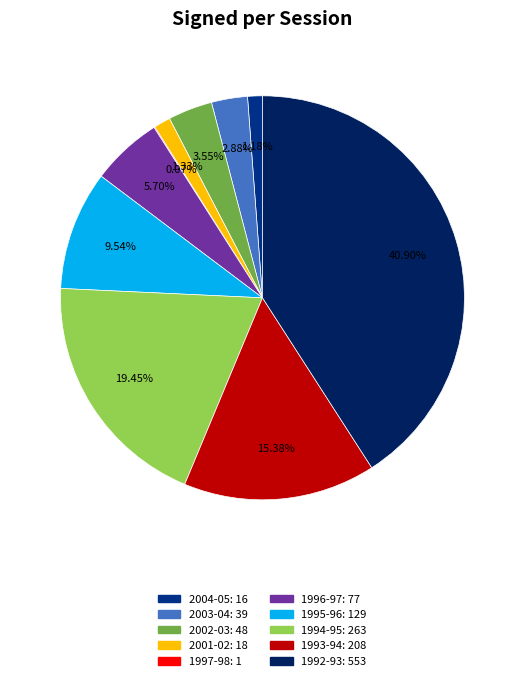

Is there any slice that represents more than half of the pie?

No